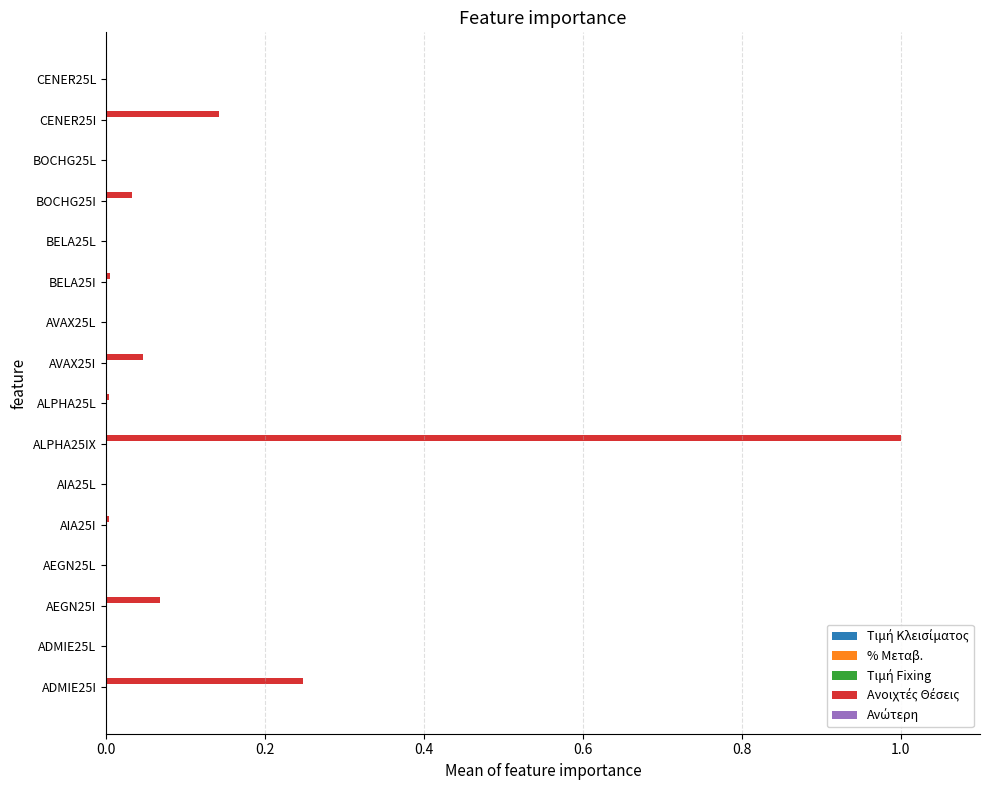

At which category is the sum across all series the highest?

ALPHA25IX